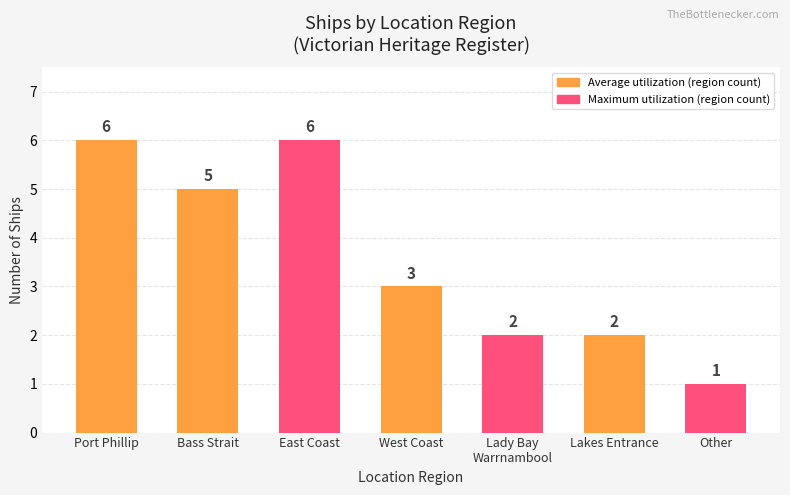

How many data points are less than 3?

3